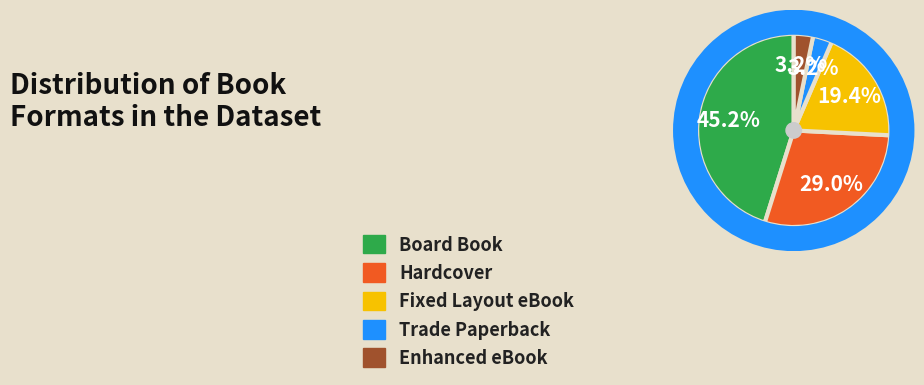

Do Board Book and Hardcover together represent more than half of the pie?

Yes